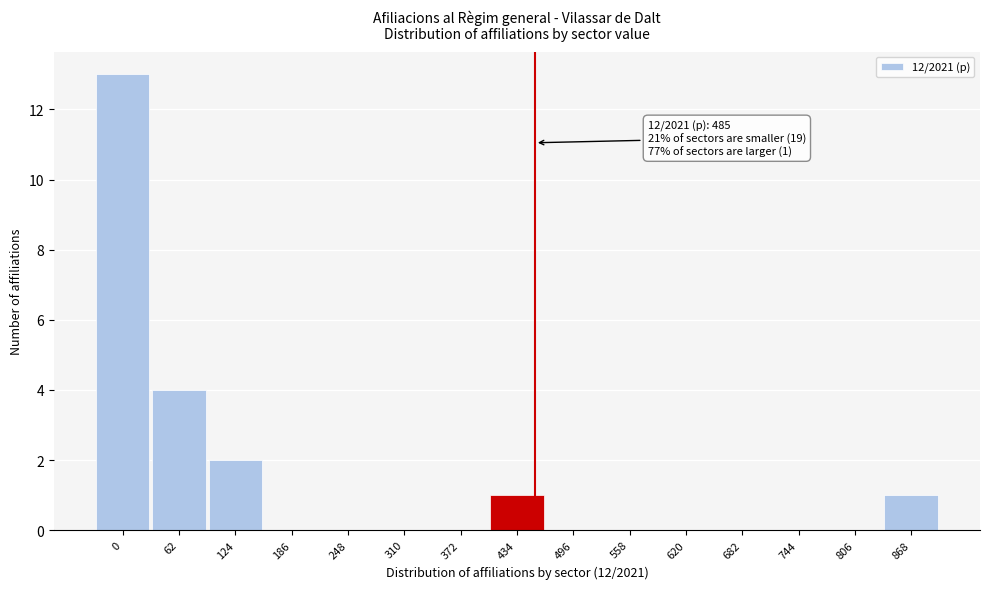

Reading left to right, what are all the values shown in this chart?

0=13	62=4	124=2	186=0	248=0	310=0	372=0	434=1	496=0	558=0	620=0	682=0	744=0	806=0	868=1